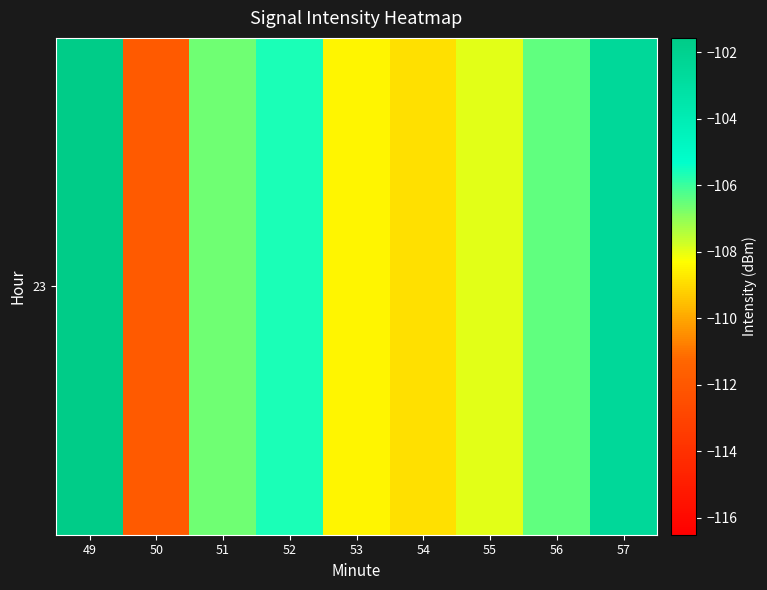

Where does the data first go above -106?

49